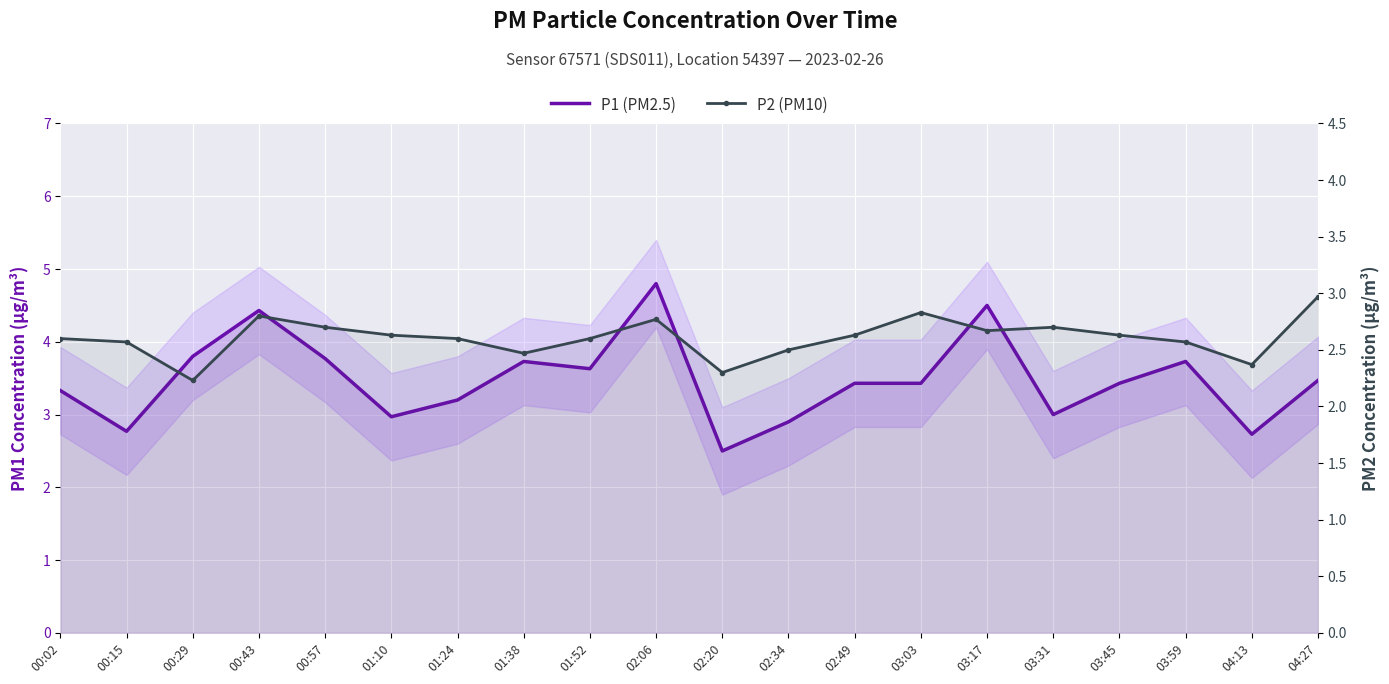

Where is the first local minimum for P2 (PM10)?

00:29